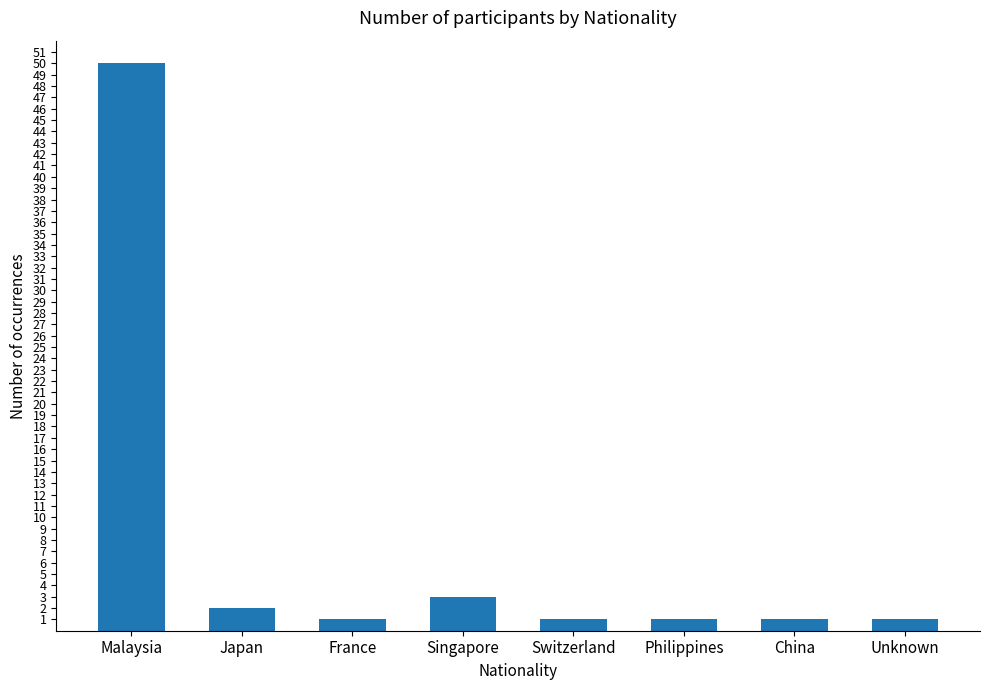

The value at Singapore is 3. True or false?

True